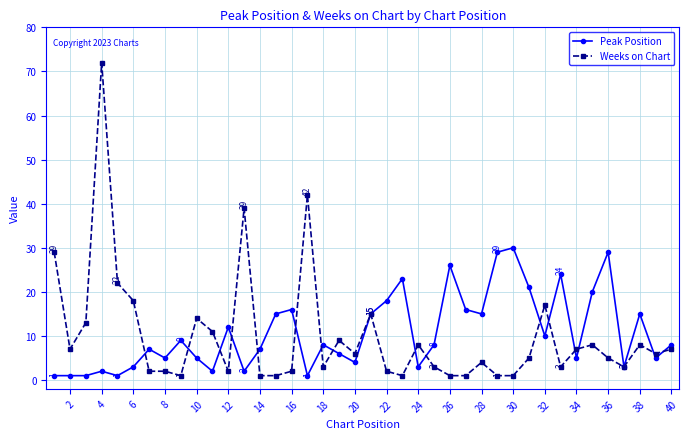

What is the difference between the maximum and second lowest values in the Weeks on Chart series?

71